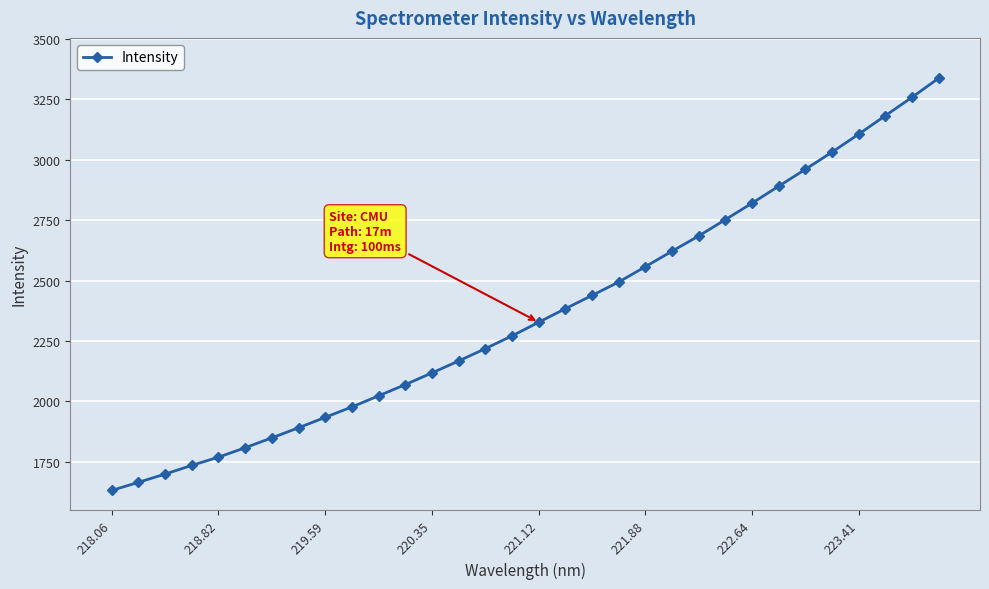

What is the value of the 27th point from the left?

2960.4